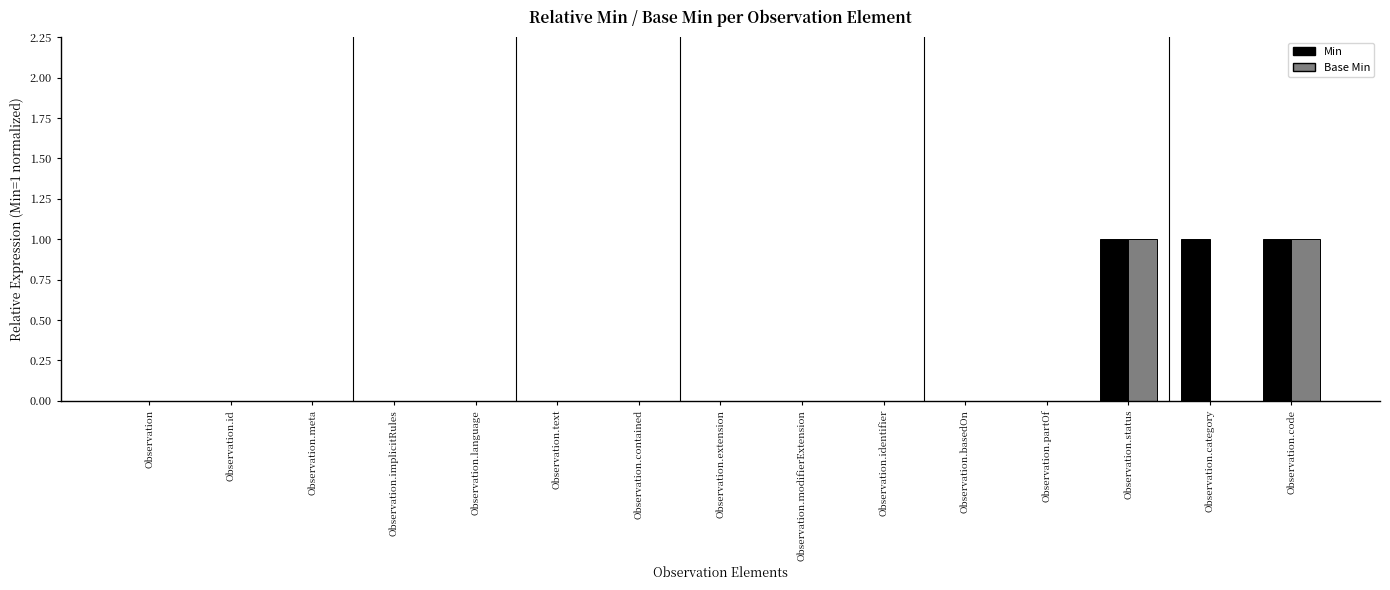

How many series are shown in this chart?

2